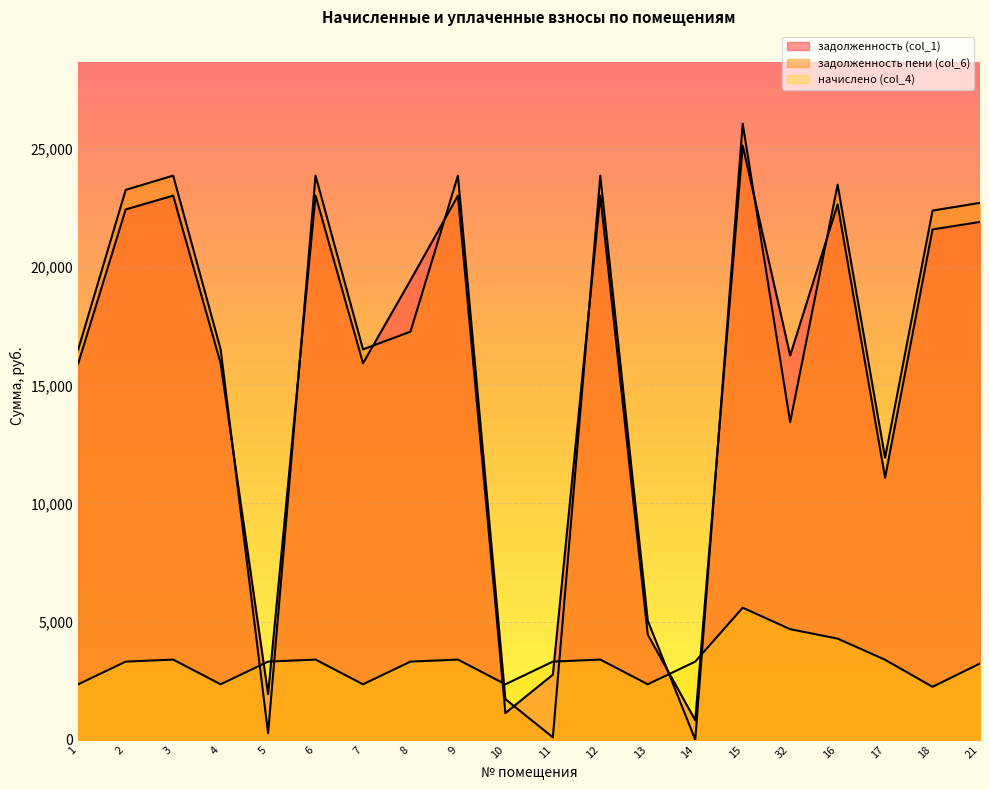

At how many categories does at least one series exceed 2391?

19